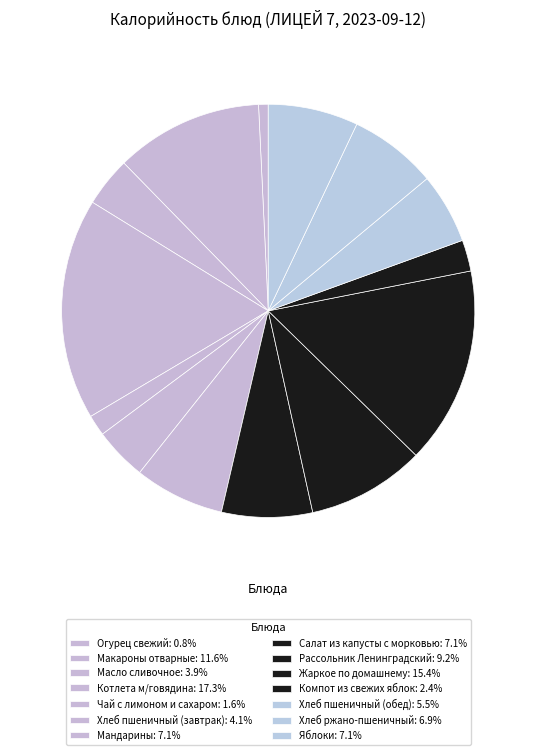

What percentage is the Мандарины slice, to the nearest percent?

7%